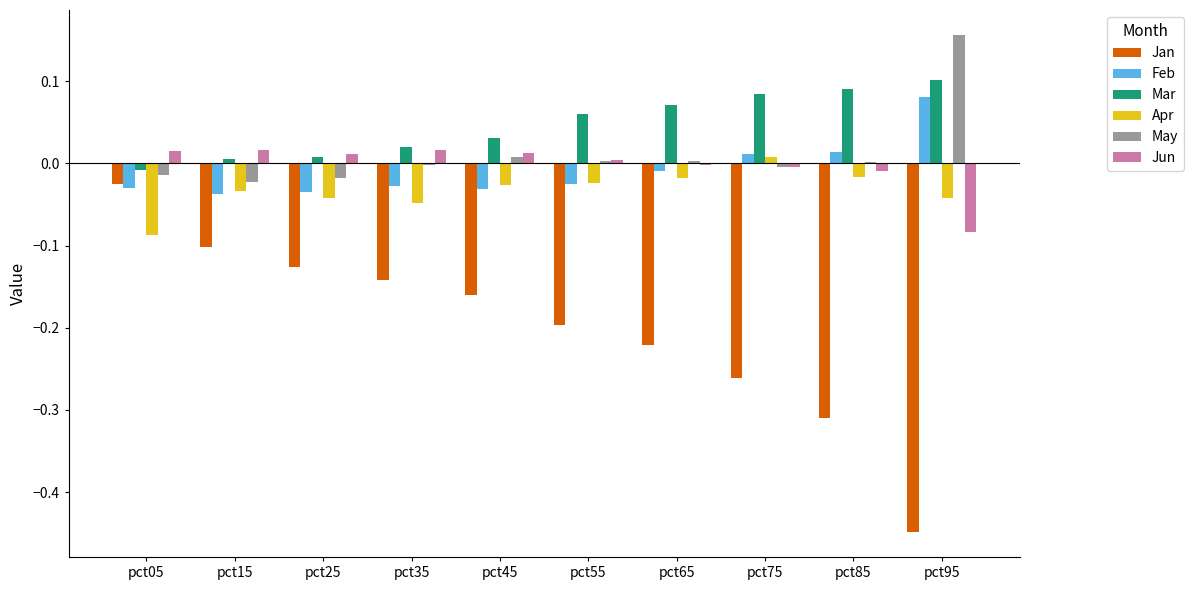

Between pct45 and pct95, which series saw the biggest shift?

Jan